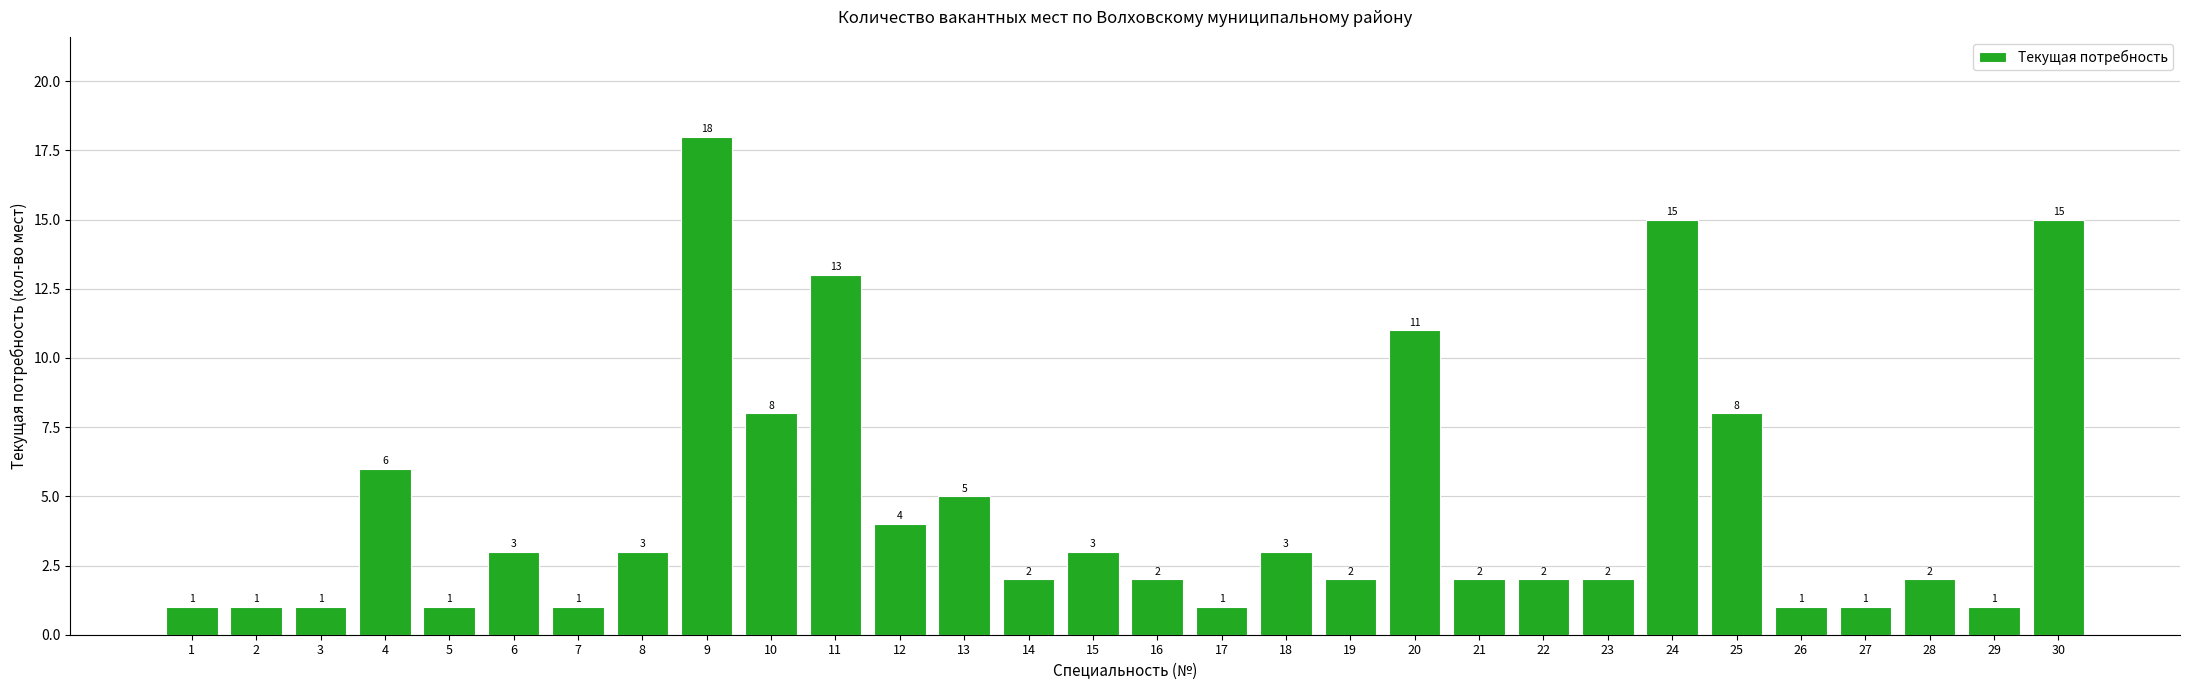

Reading right to left, extract all data points from this chart.

15	1	2	1	1	8	15	2	2	2	11	2	3	1	2	3	2	5	4	13	8	18	3	1	3	1	6	1	1	1